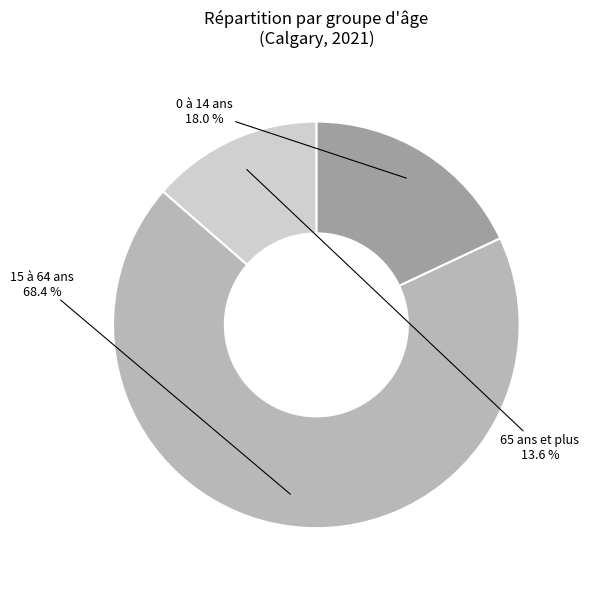

Is there any slice that represents more than half of the pie?

Yes